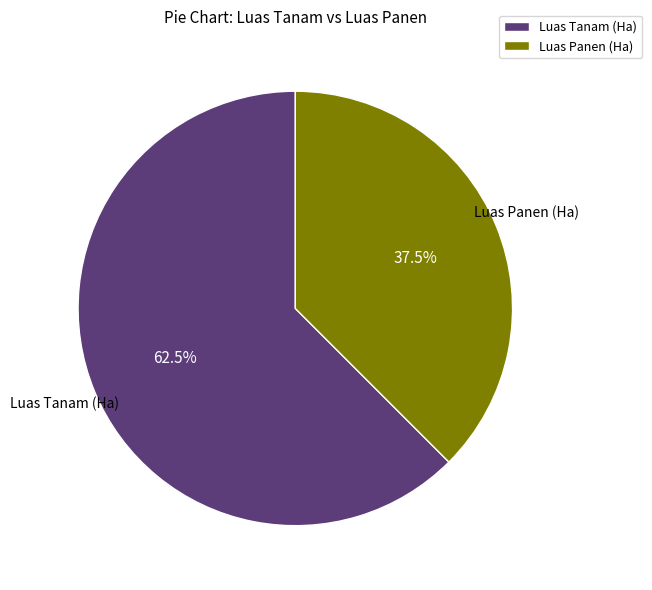

How many slices are in this pie chart?

2